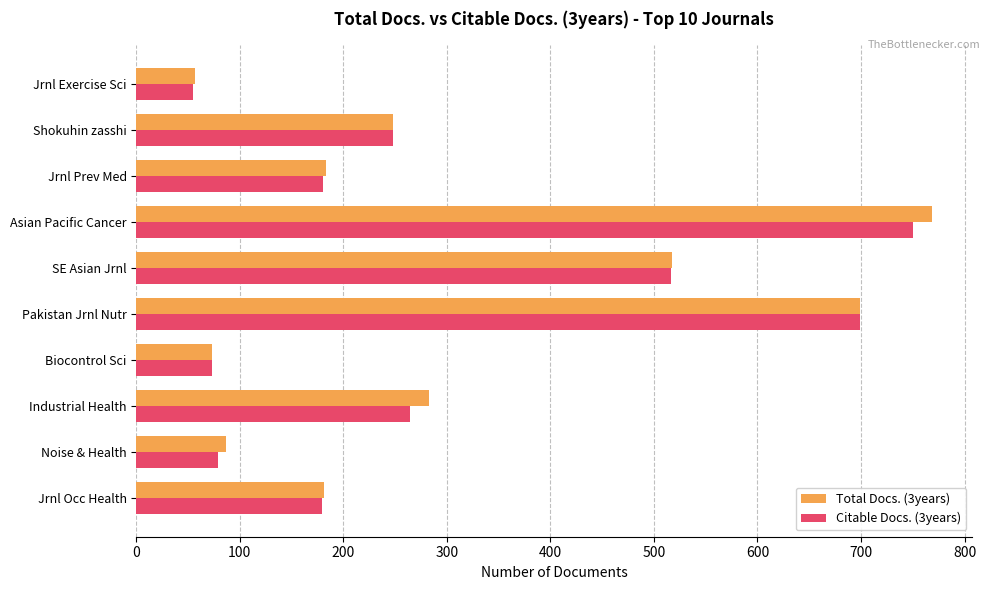

How many data points does each series have?

10